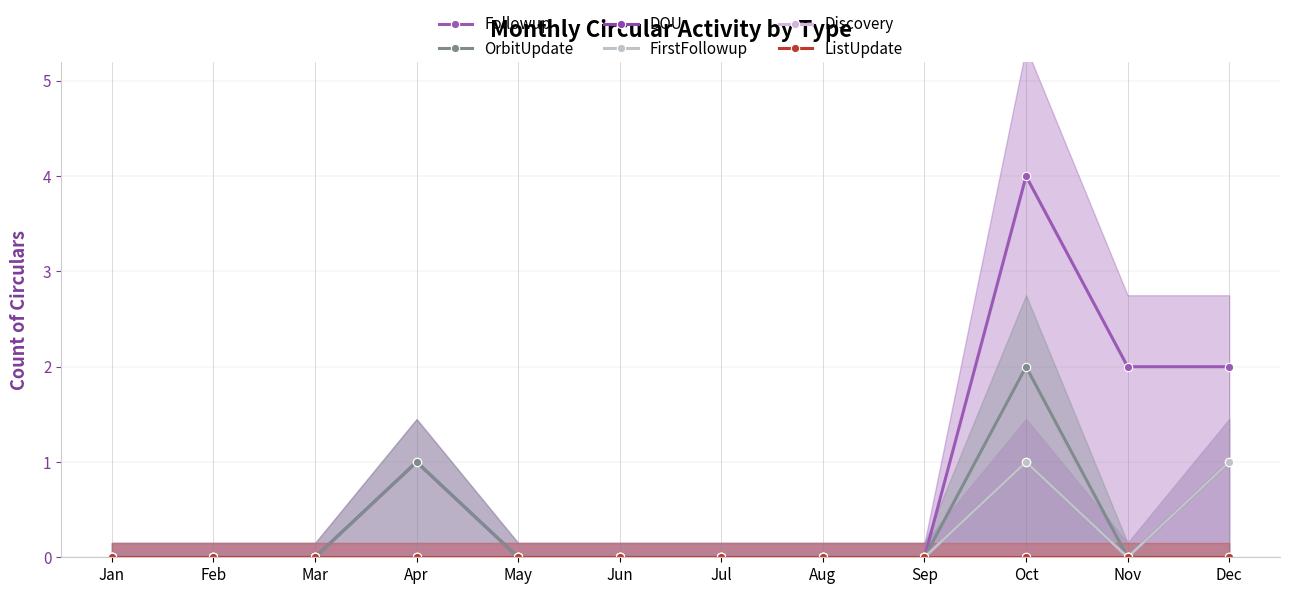

Which series has the largest total across all categories?

Followup